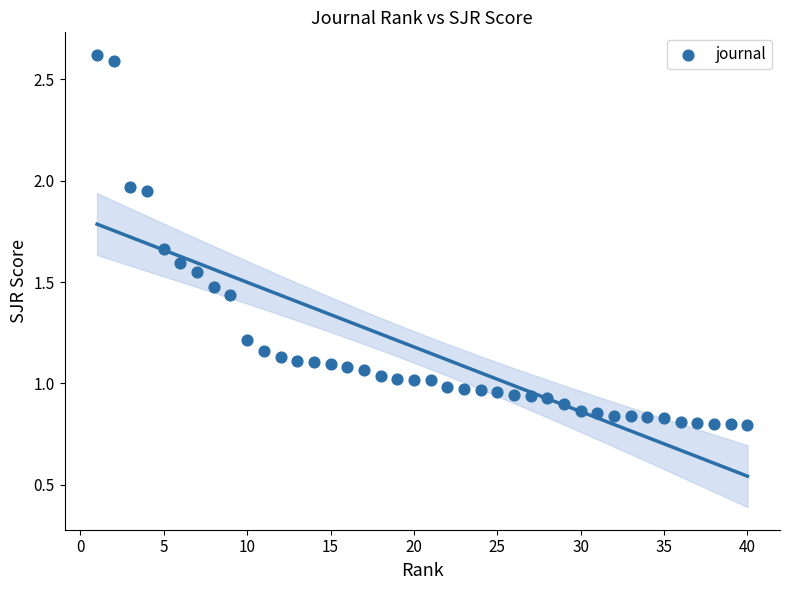

What is the range of Y values (max minus min)?

1.8